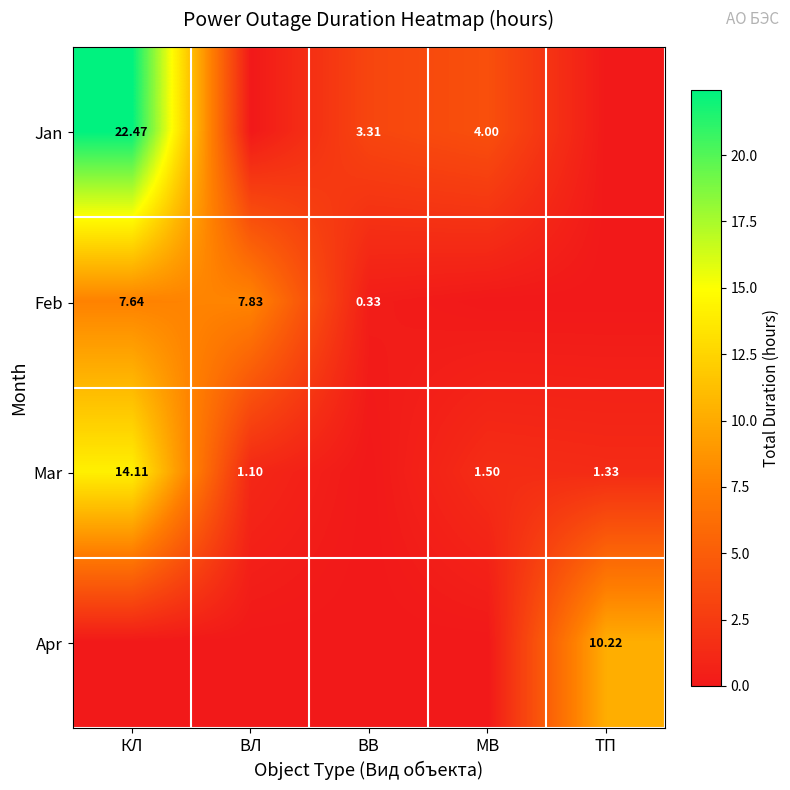

True or false: Jan has a value of 0.0 at ТП.

True